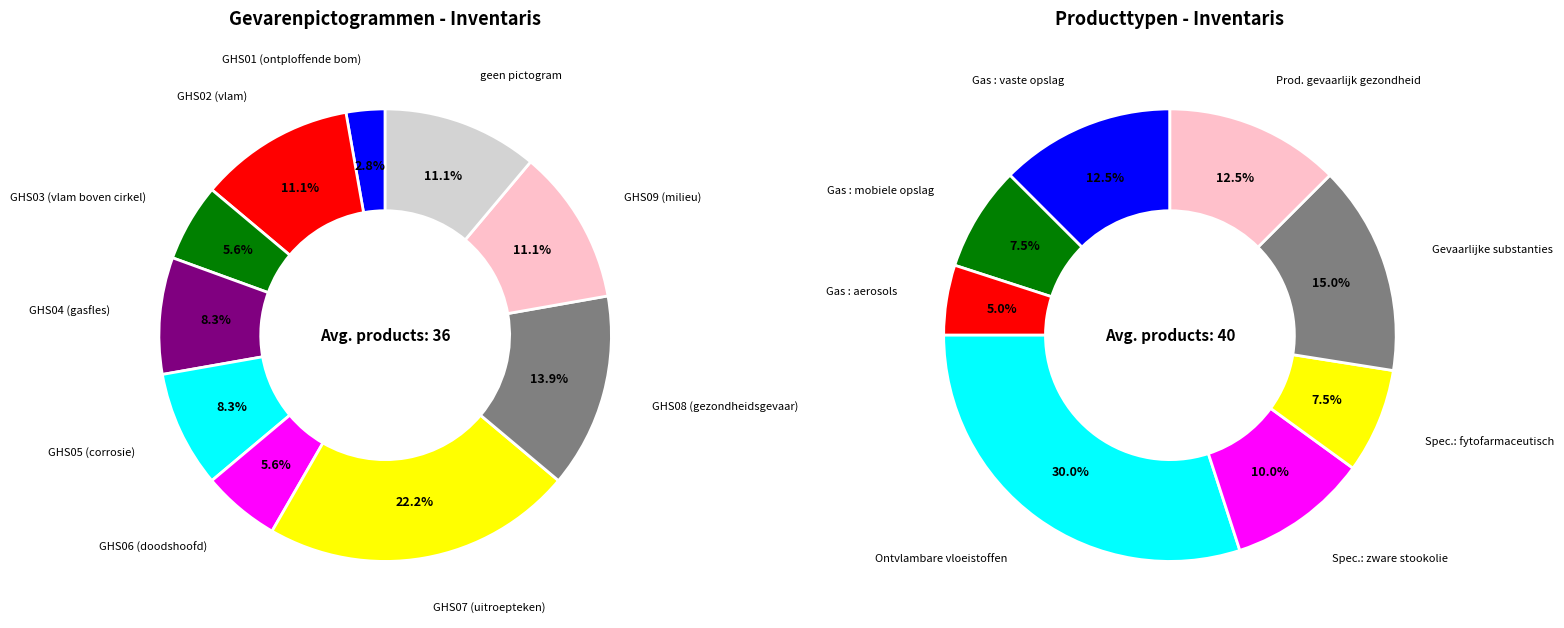

To the nearest percent, what is the difference between the GHS09 (milieu) and GHS06 (doodshoofd) slice percentages?

6%